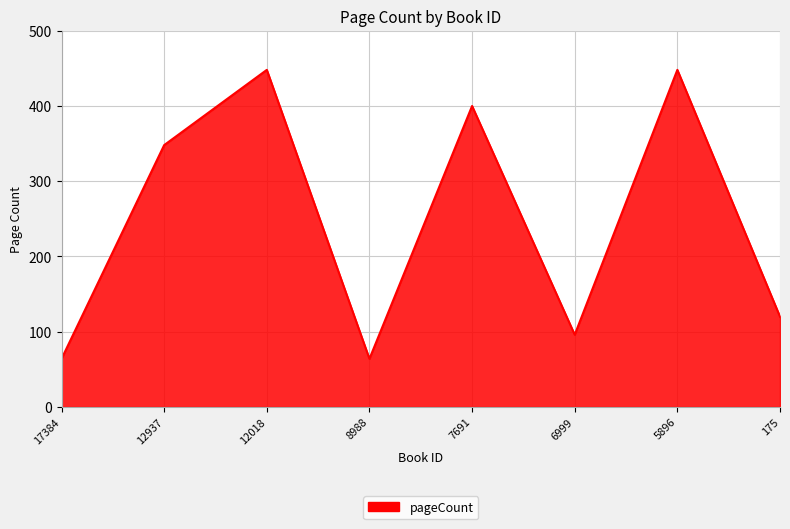

The chart shows a value of 500 at 12937. True or false?

False